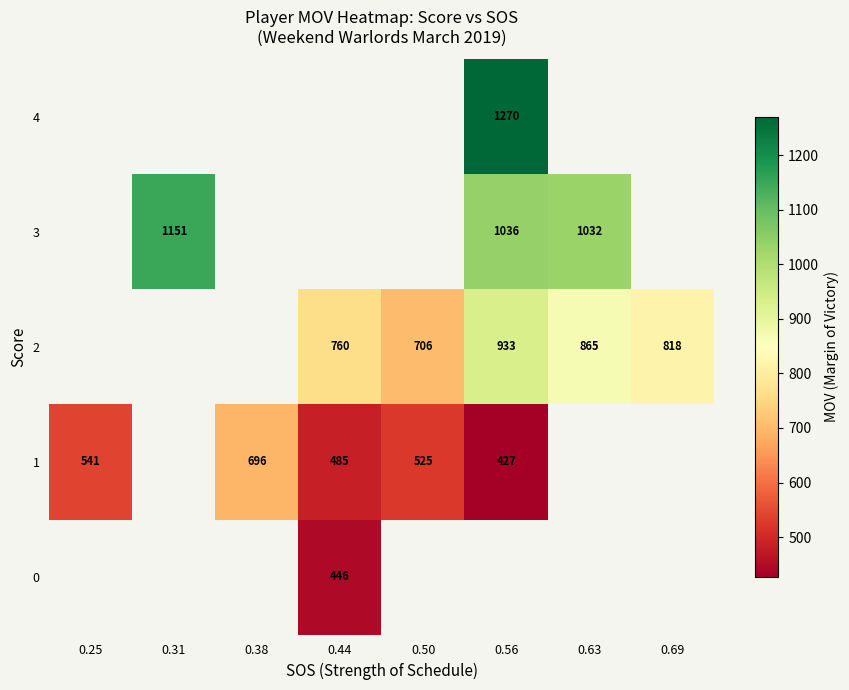

The 4 series shows 1270 at 0.56. True or false?

True